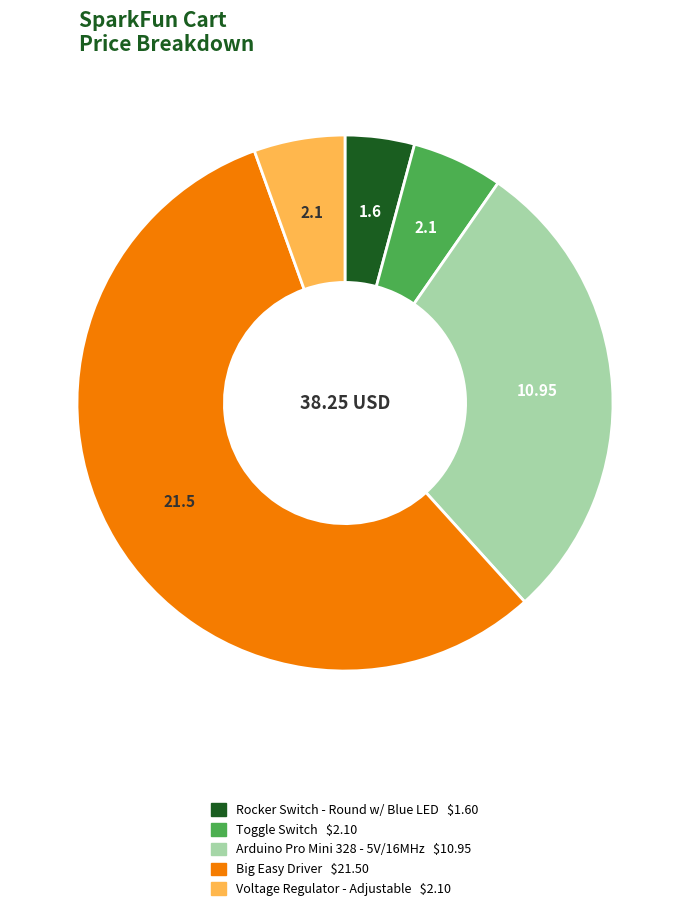

Which slice represents more than half of the pie?

Big Easy Driver $21.50